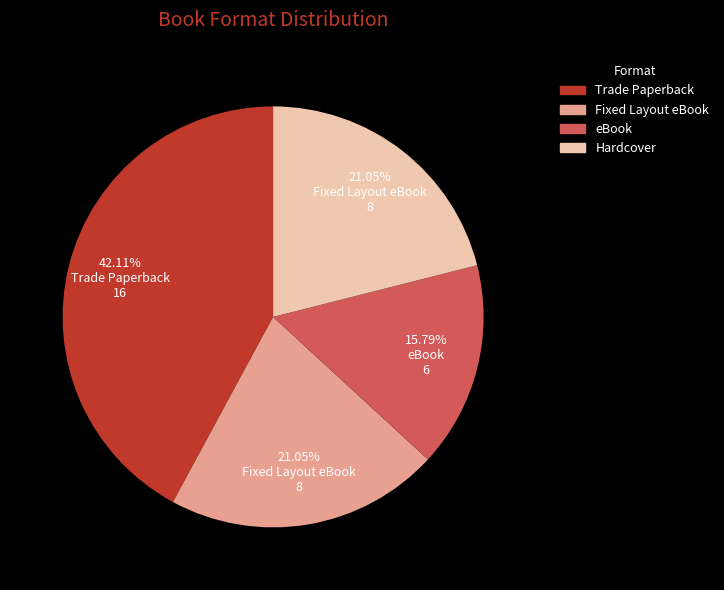

Does any single category account for the majority?

No